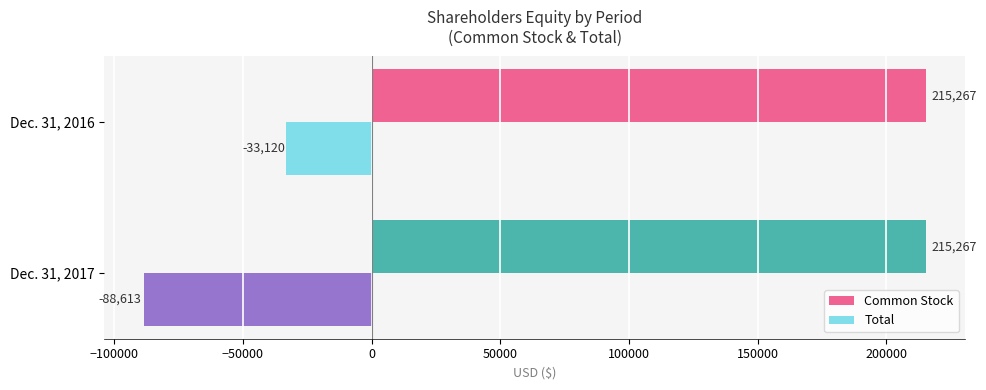

What are all the series names shown in the legend?

Common Stock, Total